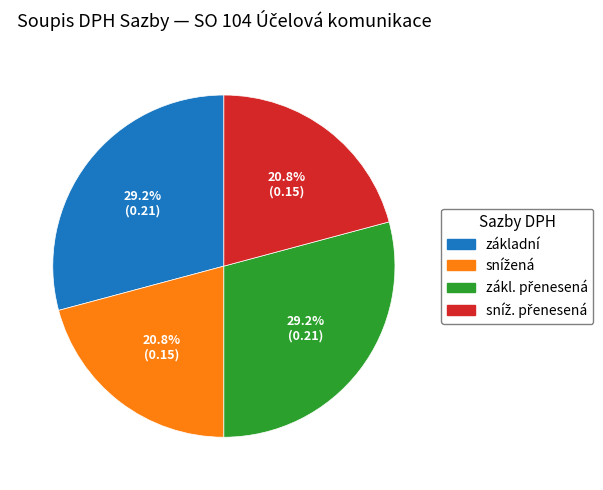

Does any single category account for the majority?

No